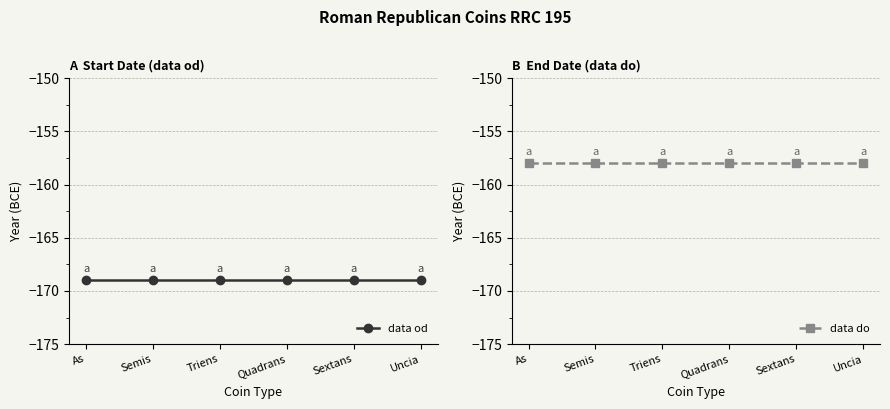

True or false: data do has more than 0 points higher than both neighbors.

False